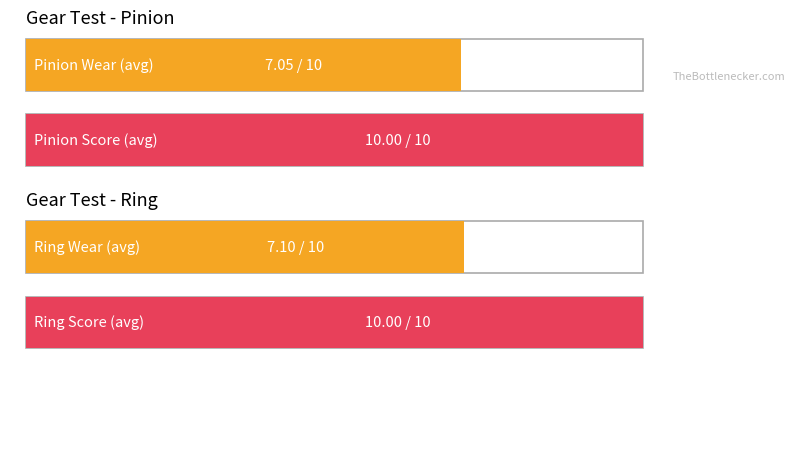

The Pinion Wear series shows 7 at 3-116. True or false?

True